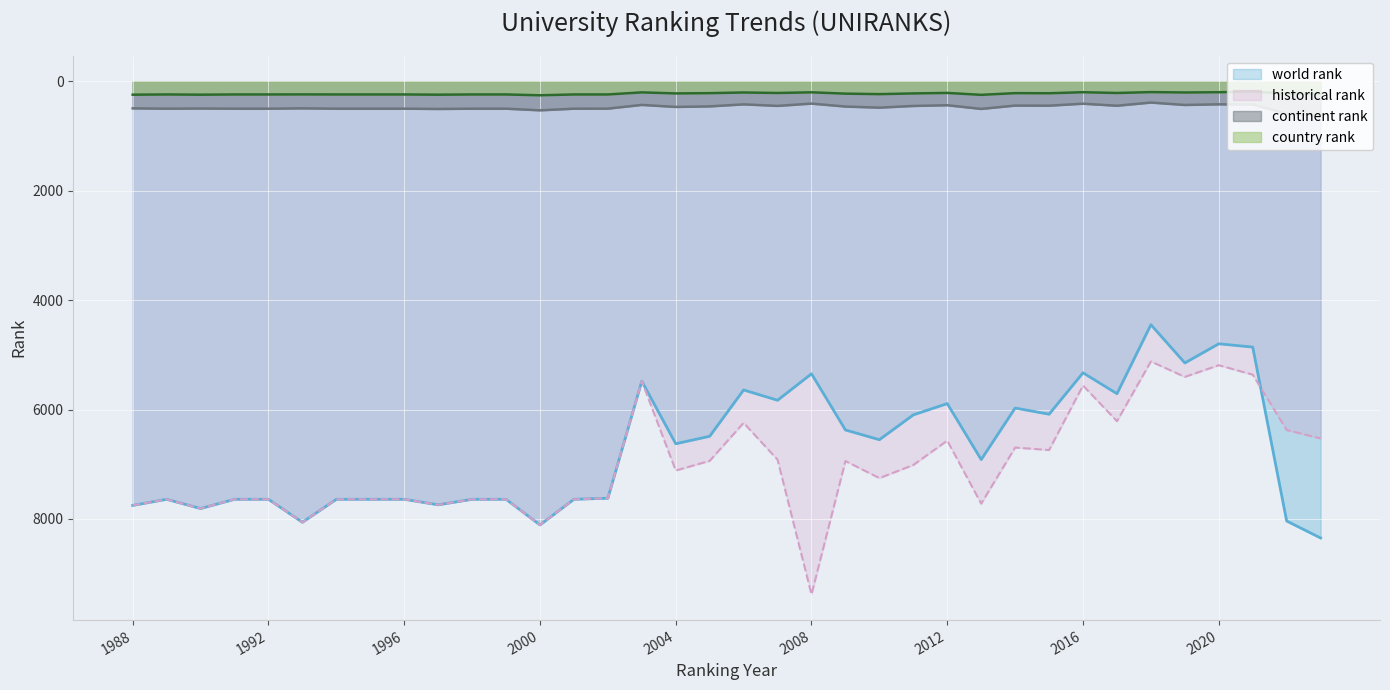

Rank the categories by continent rank value from highest to lowest.

2023, 2022, 2000, 1997, 2013, 1989, 1991, 1992, 1994, 1995, 1996, 1998, 1999, 2001, 2002, 1990, 1988, 1993, 2010, 2004, 2009, 2005, 2011, 2007, 2017, 2015, 2014, 2012, 2019, 2003, 2021, 2006, 2020, 2016, 2008, 2018